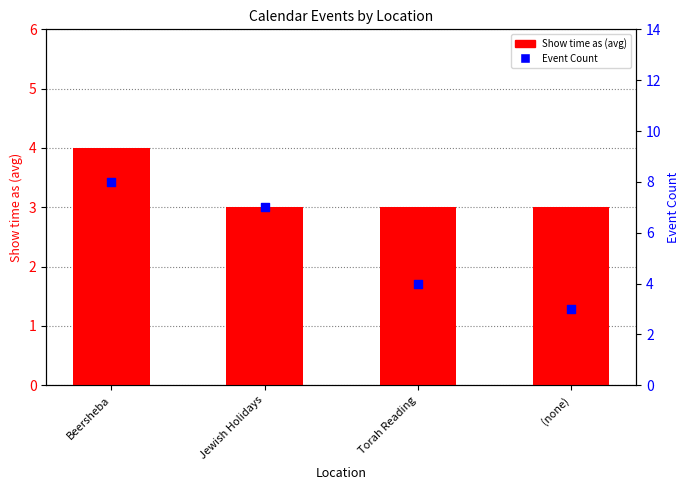

Which series reaches the maximum Y coordinate?

Event Count